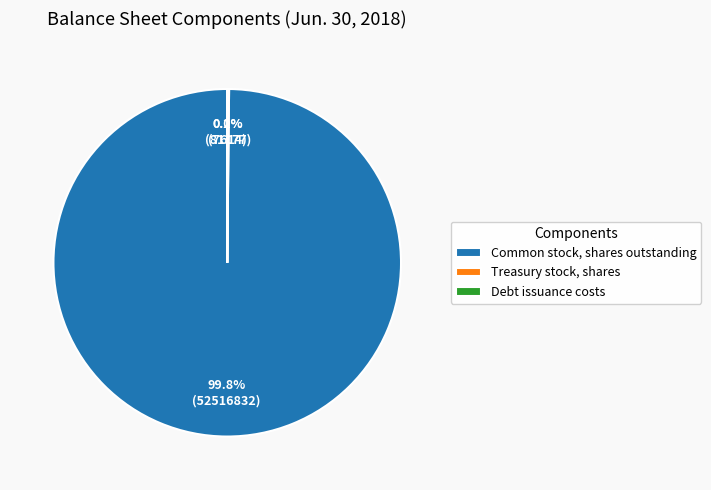

How much of the chart is everything except Common stock, shares outstanding?

0.2%